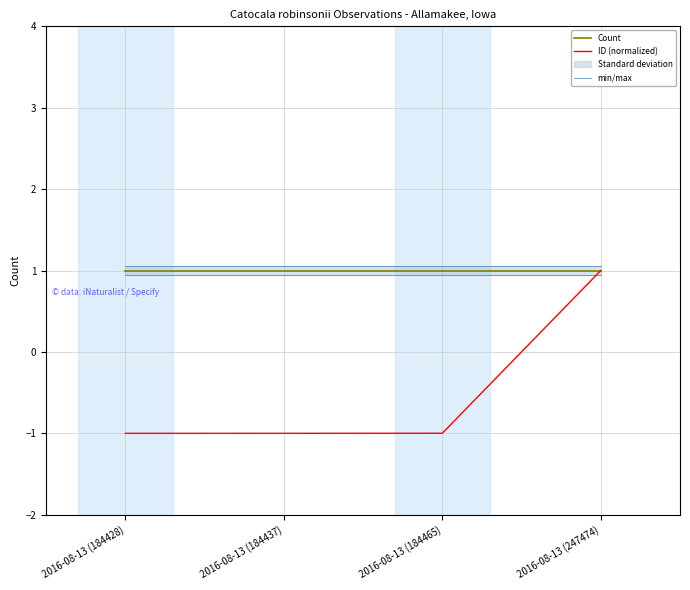

The value of Count at 2016-08-13 (184465) is 1.5. True or false?

False